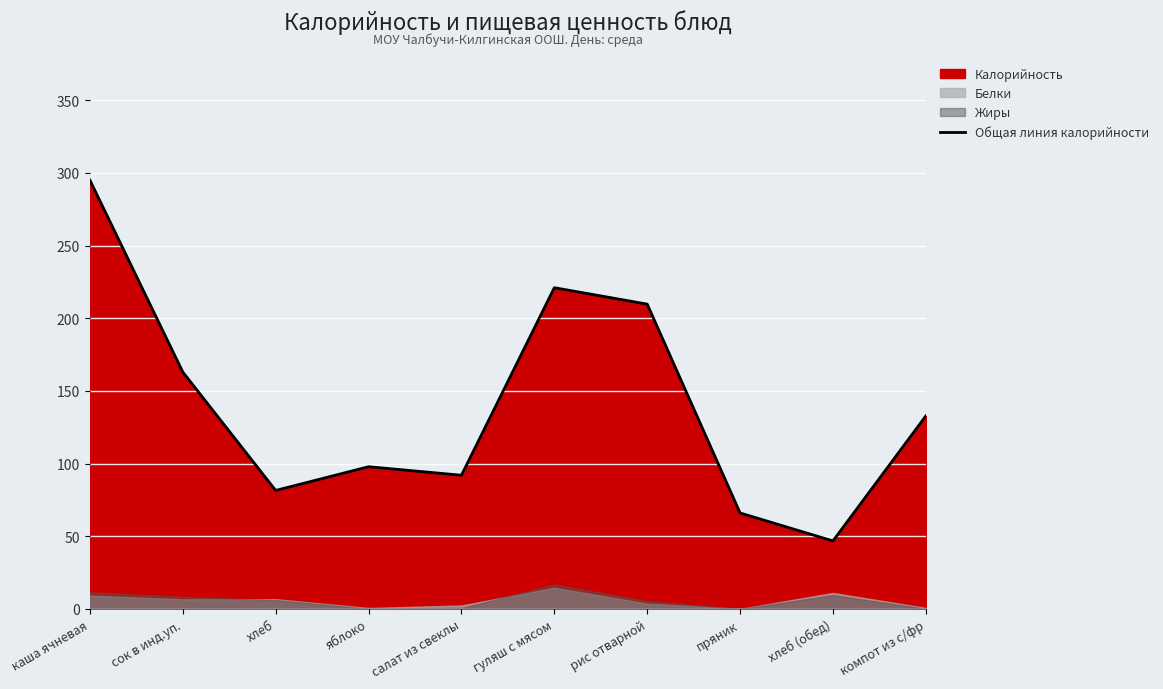

Reading left to right, extract all data points from this chart.

295.0	163.0	81.5	97.8	92.0	221.0	209.7	66.0	46.8	132.8